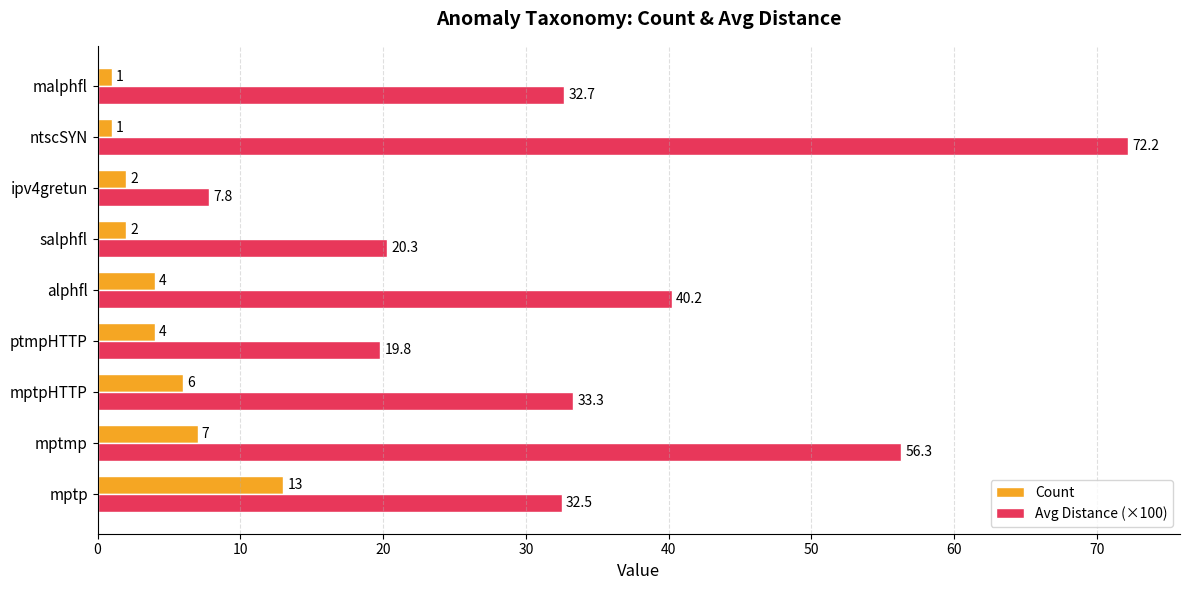

Which series has the widest spread of values?

Avg Distance (×100)